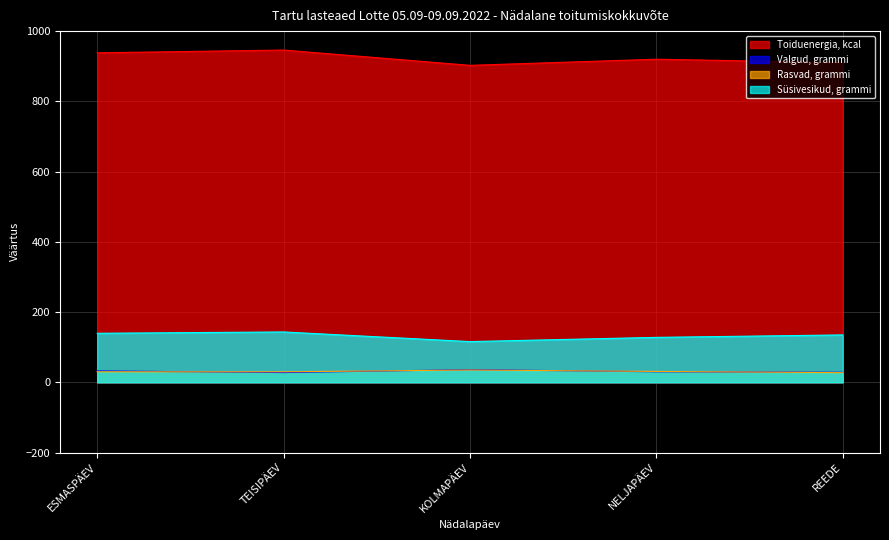

Which category has the lowest value in the Rasvad, grammi series?

REEDE